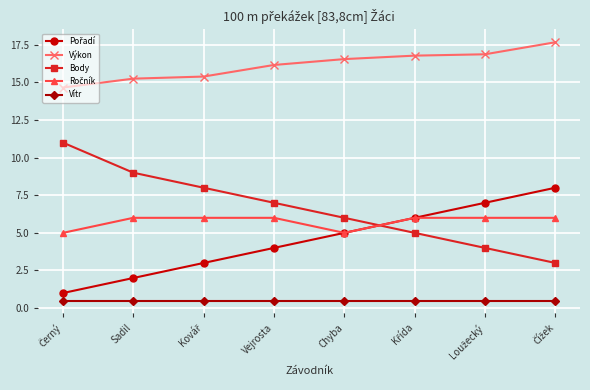

What is the difference between the highest and lowest values at Vejrosta?

15.7